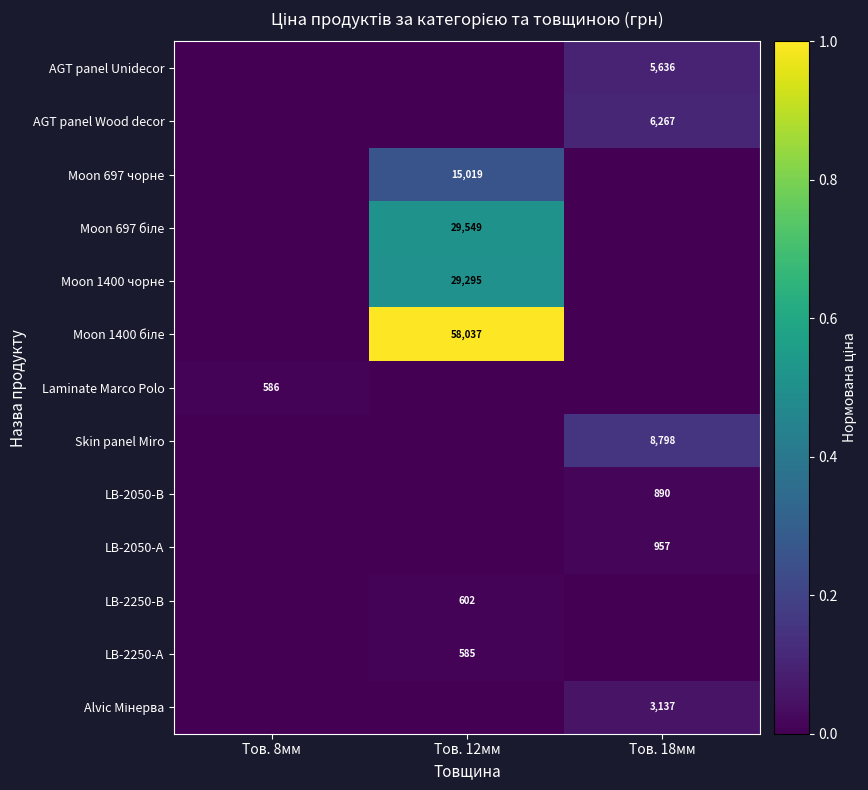

True or false: AGT panel Unidecor has a value of 3792 at Тов. 18мм.

False